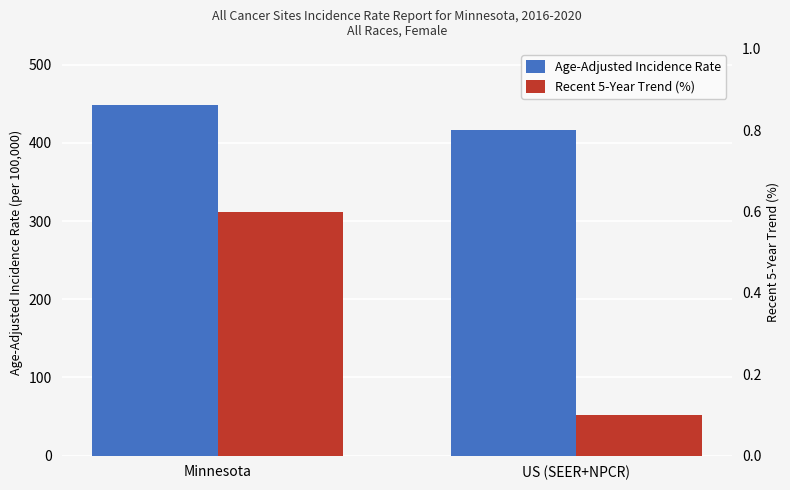

What position from the right is Minnesota?

2